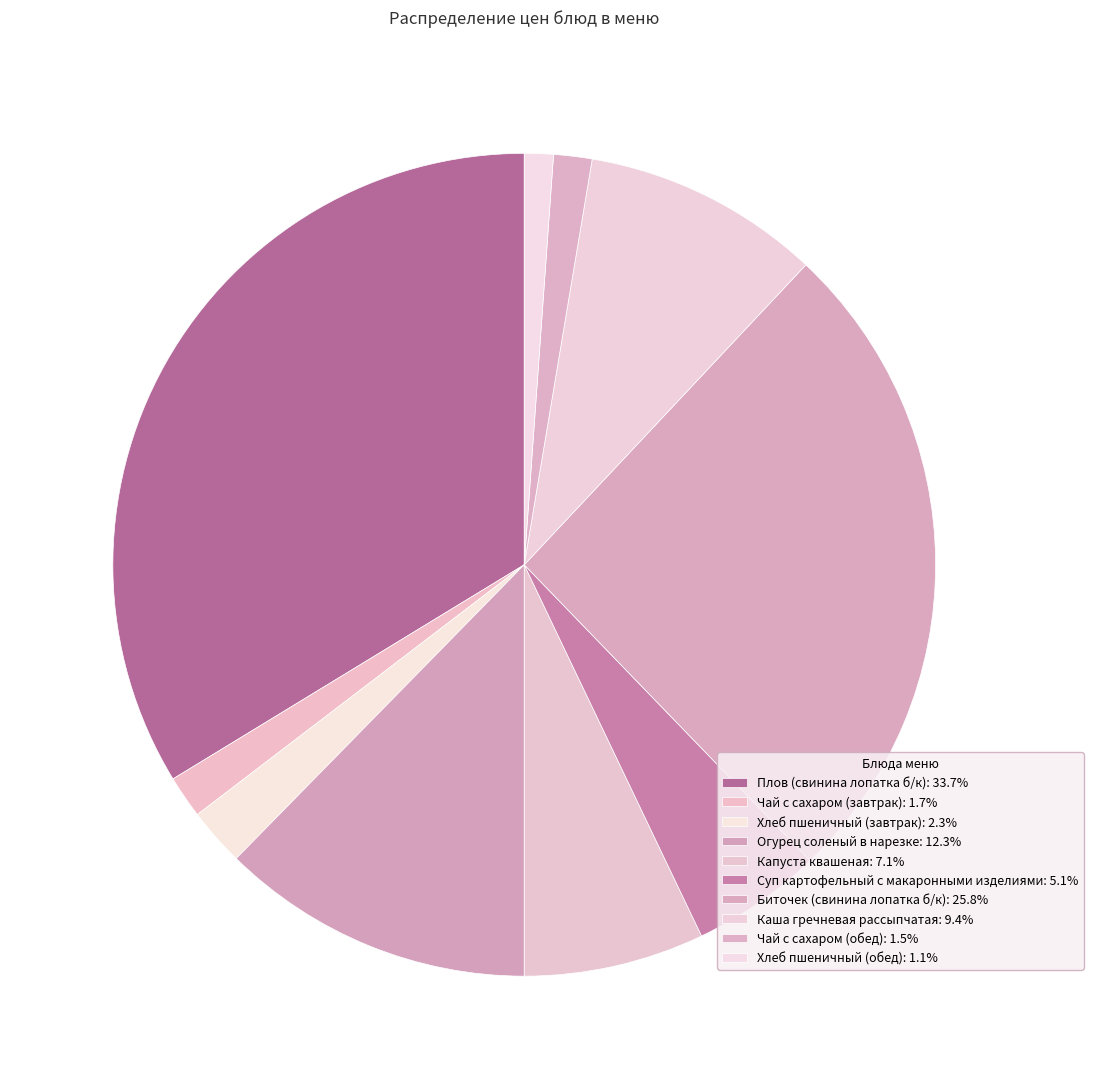

Is it true that Хлеб пшеничный (обед) is 1% of the pie?

True